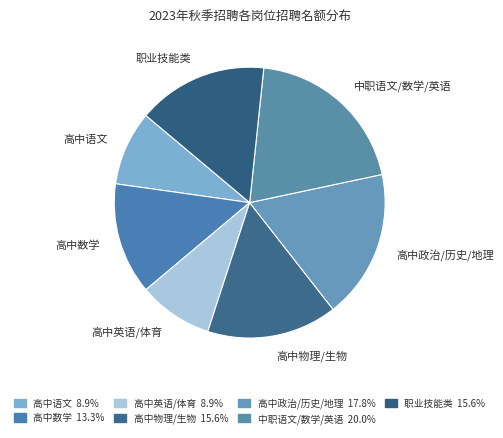

Is 职业技能类 the majority of the pie?

No